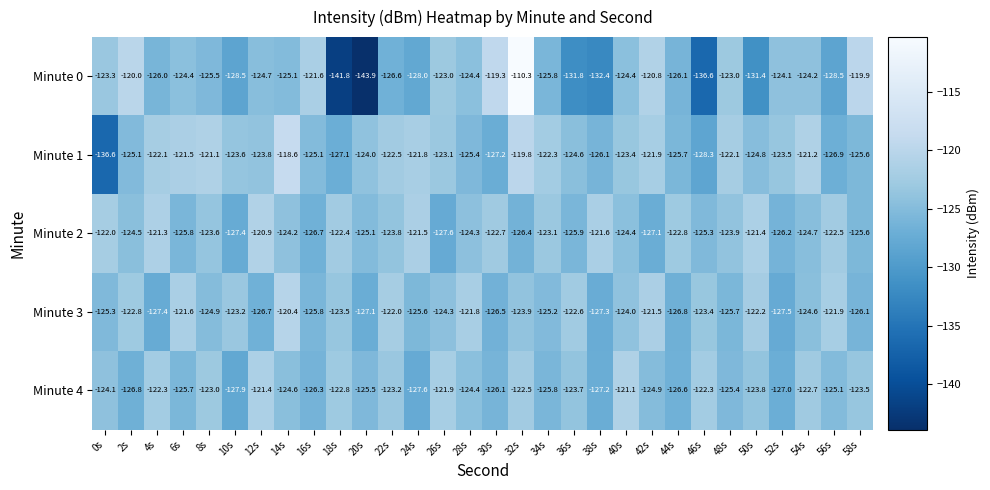

Which category has the lowest value across all series?

20s